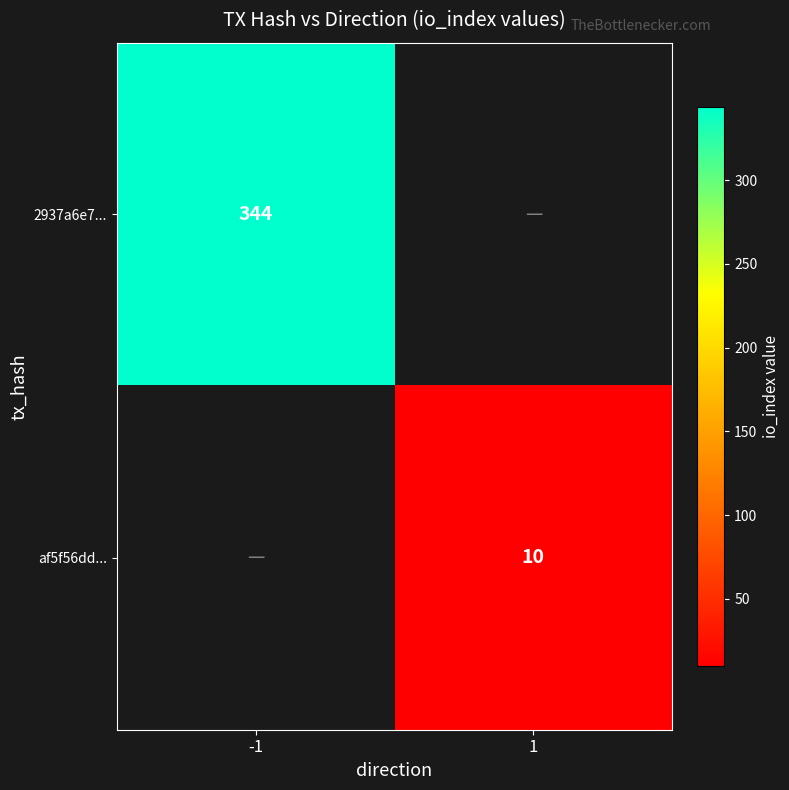

What is the smallest value displayed?

10.0